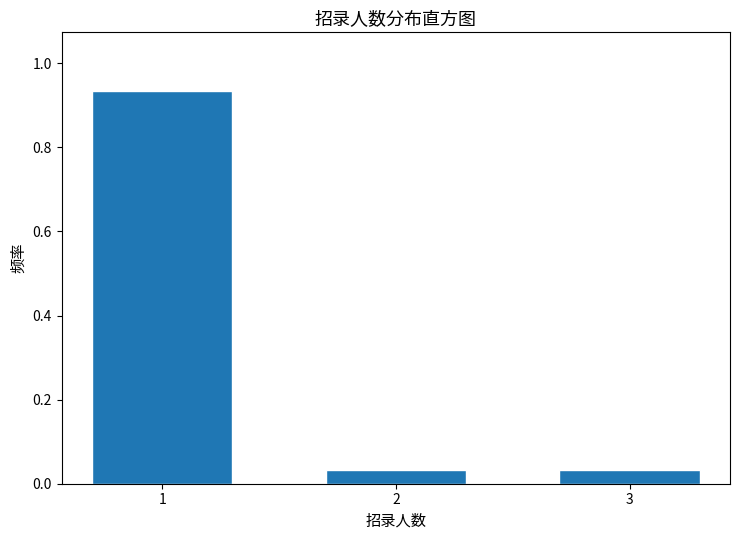

What is the change in value from 1 to 2?

-0.9